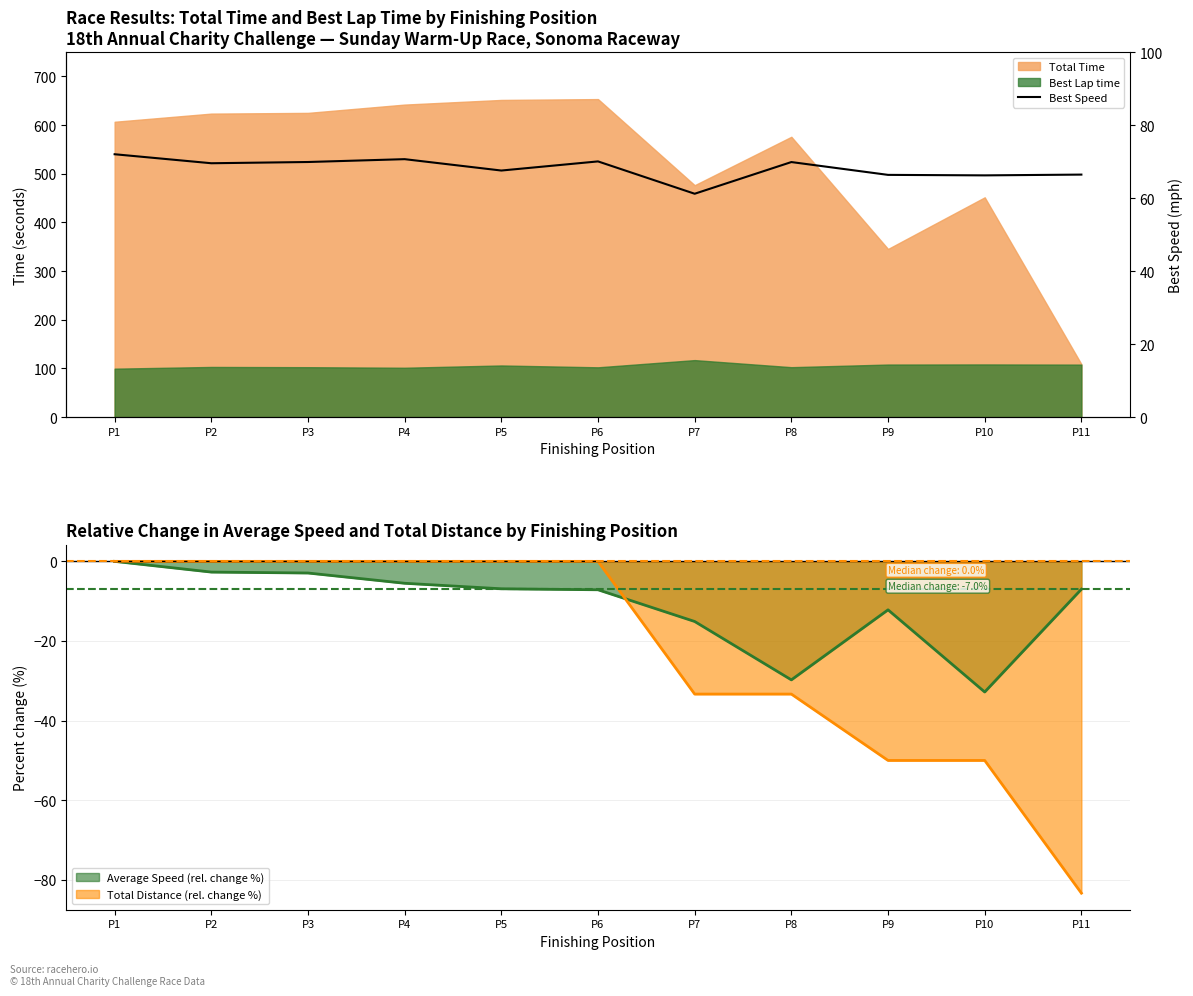

Where does the data first go above 69?

P1